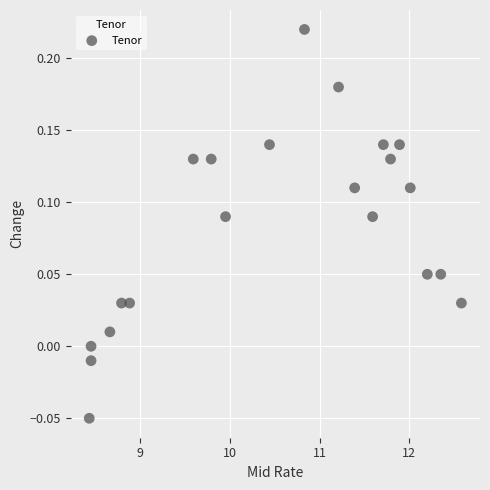

What is the range of Y values (max minus min)?

0.3